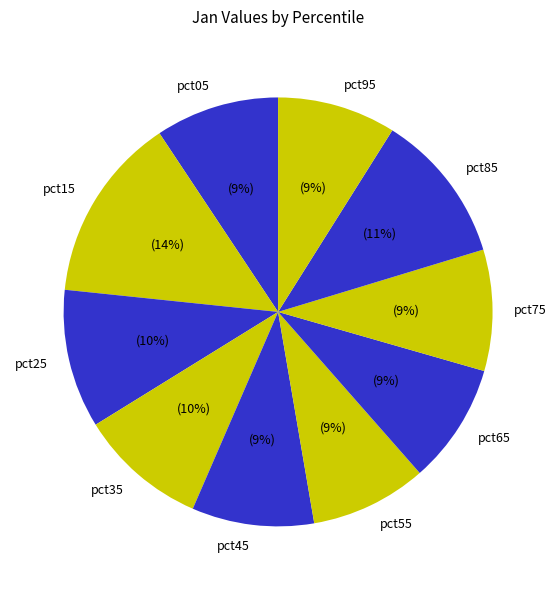

How many slices are in this pie chart?

10